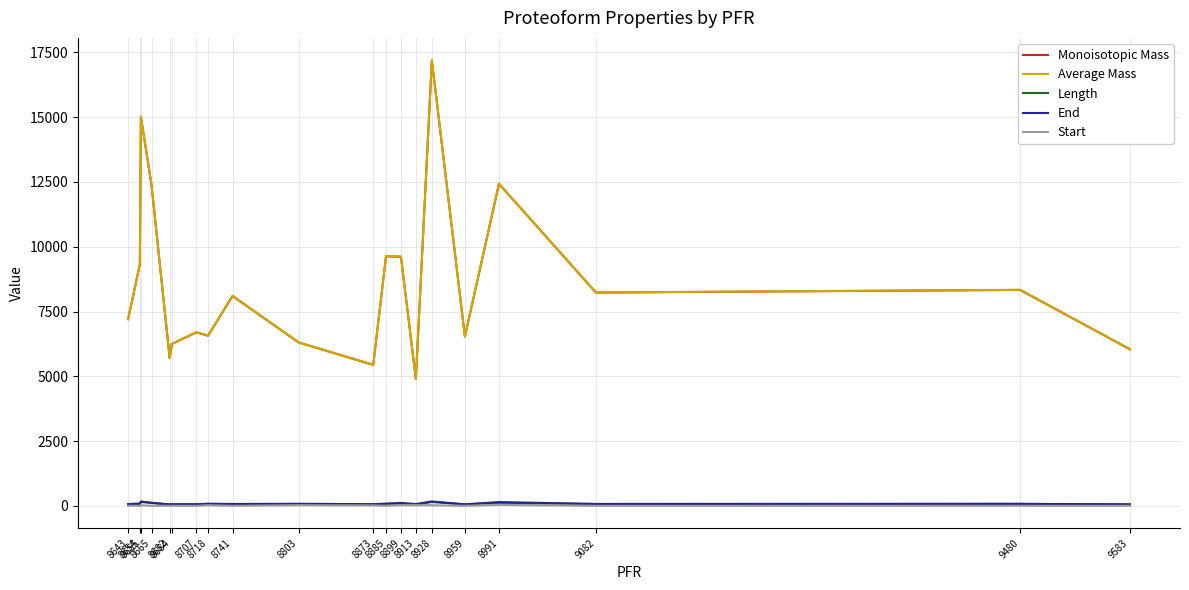

At which label does Average Mass reach its minimum?

8913